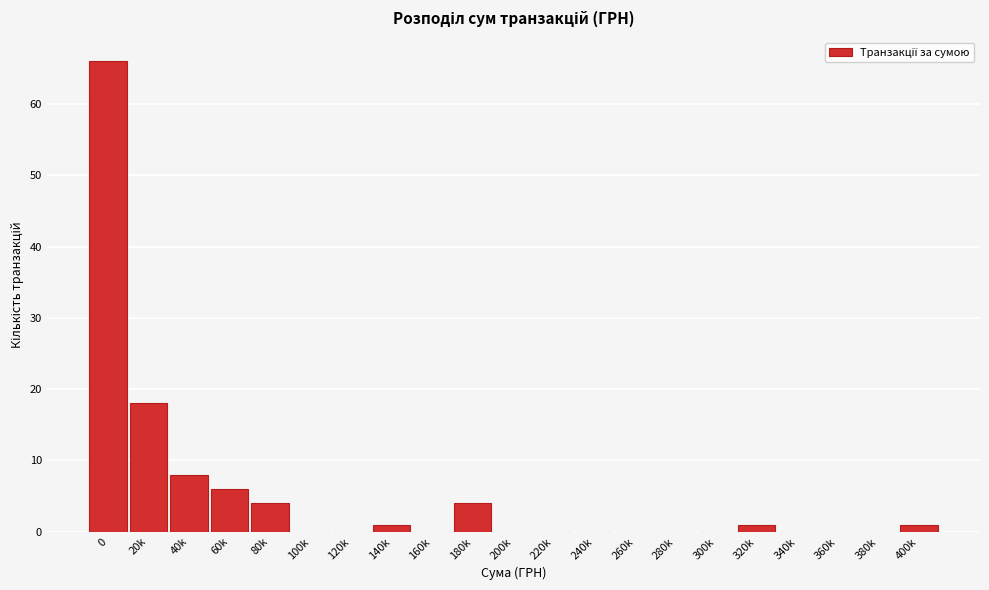

Reading left to right, what are all the values shown in this chart?

0=66	20k=18	40k=8	60k=6	80k=4	100k=0	120k=0	140k=1	160k=0	180k=4	200k=0	220k=0	240k=0	260k=0	280k=0	300k=0	320k=1	340k=0	360k=0	380k=0	400k=1